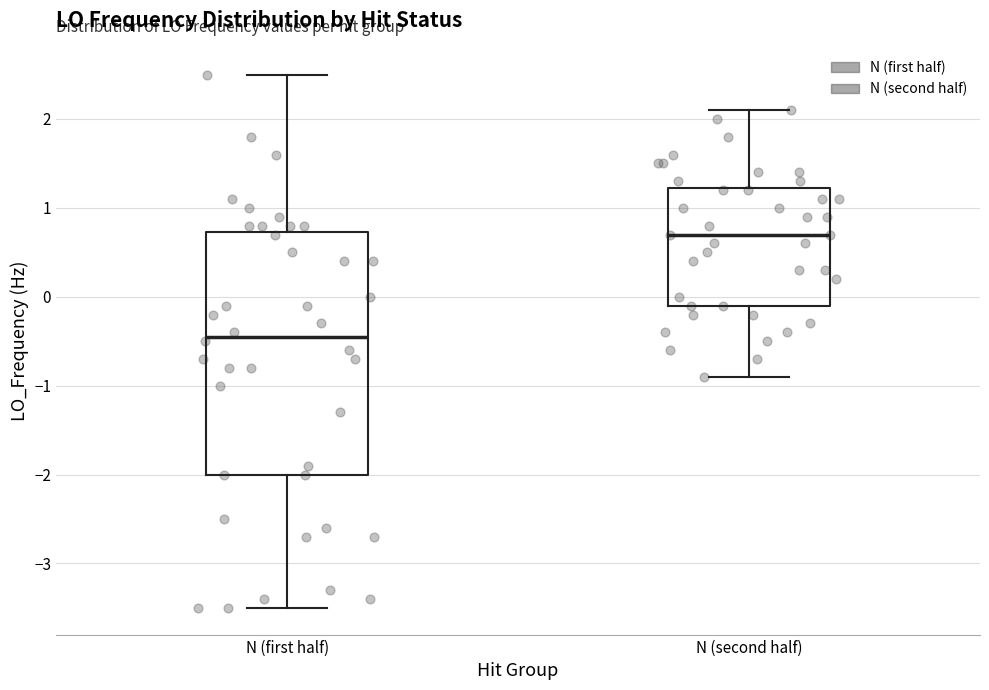

Reading left to right, read every box against the y-axis: the position of its median line, the range the box covers, and the ends of its whiskers. The values are not printed on the chart, so give them approximately, as read against the axis.

N (first half): median -0.4, box -2.0 to 0.7, whiskers -3.5 to 2.5
N (second half): median 0.7, box -0.1 to 1.2, whiskers -0.9 to 2.1